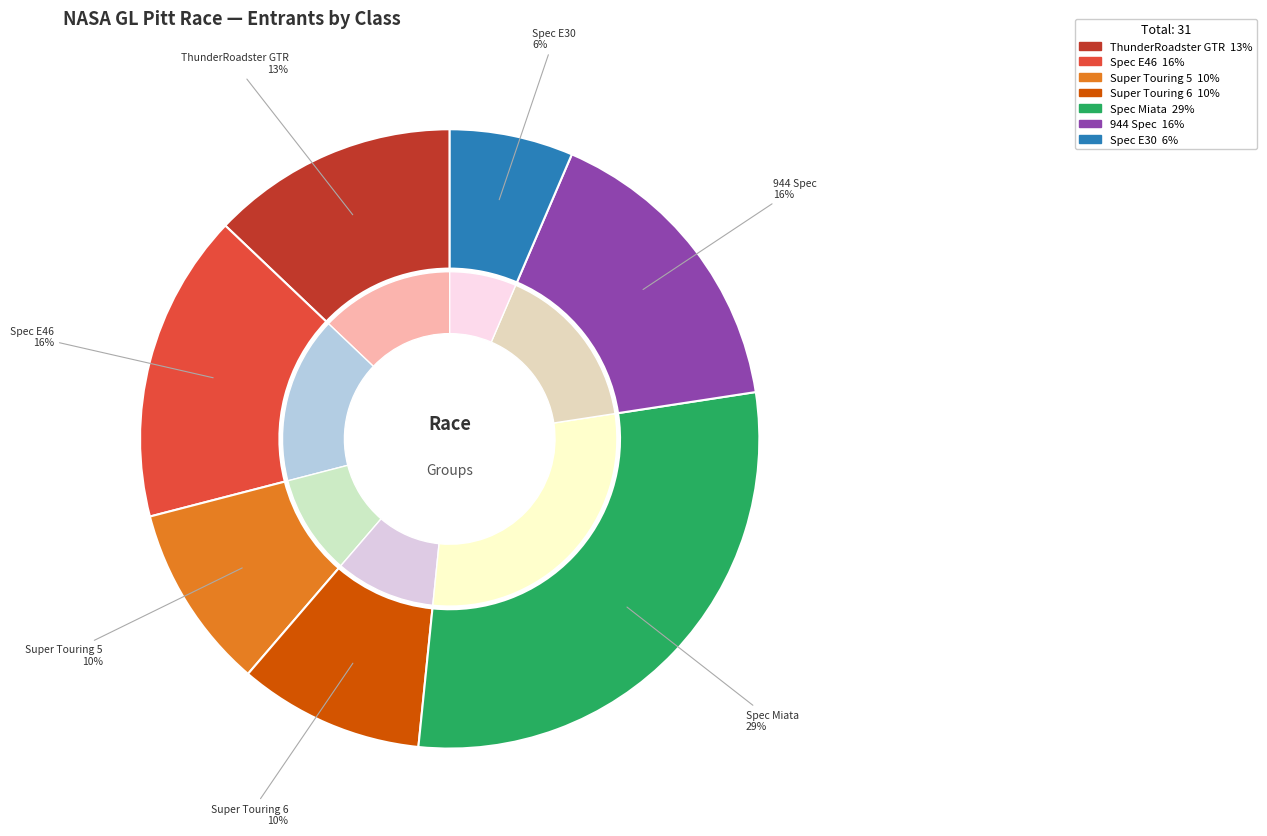

What is the ratio of the value at Spec Miata to the value at Spec E46?

1.8